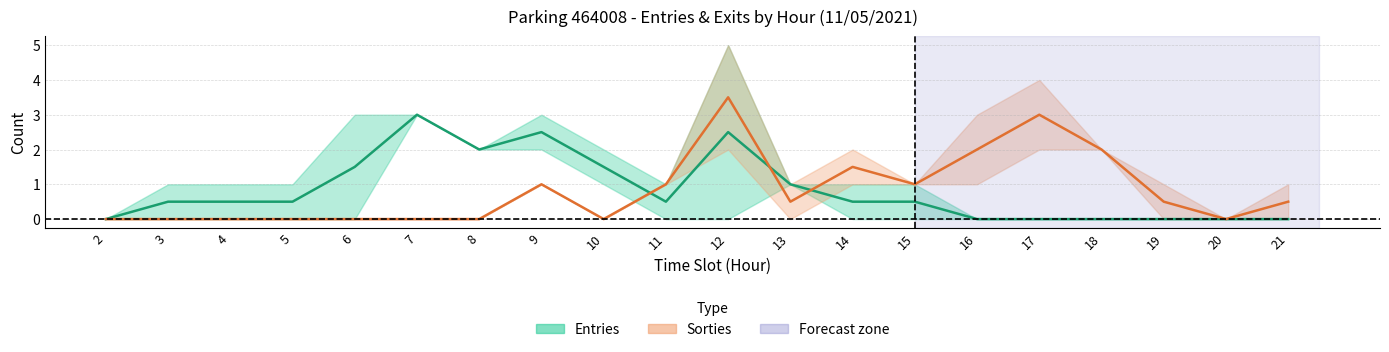

True or false: Entries (center) has a value of 0.1 at 5.

False